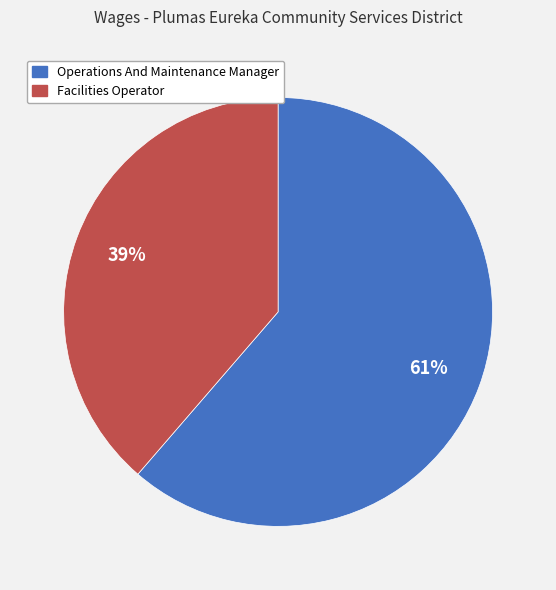

How many segments does this pie chart have?

2